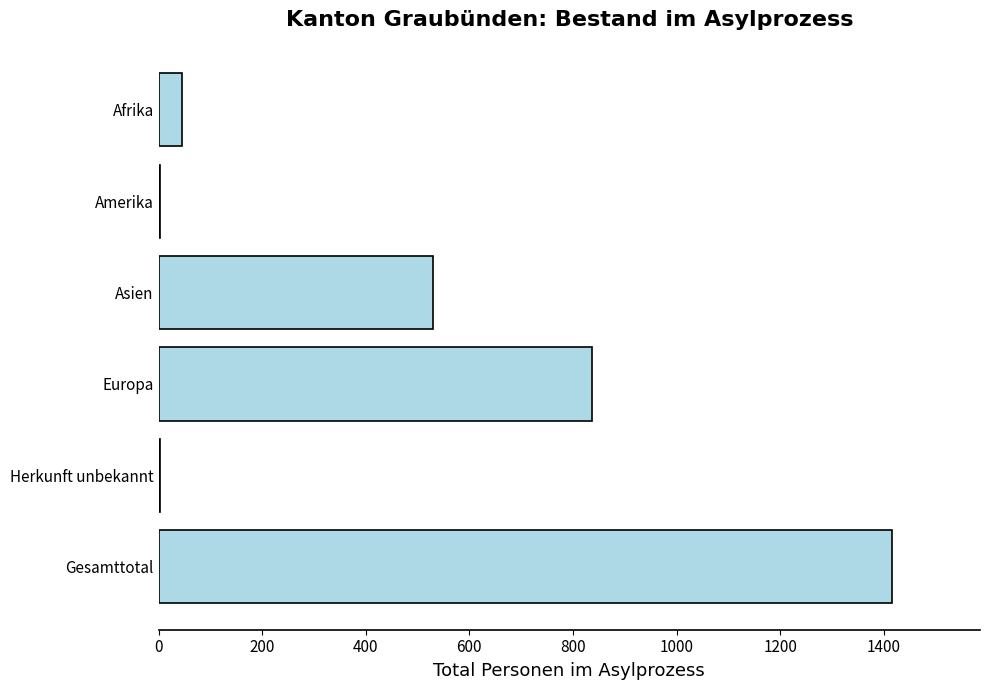

The value at Europa is 837. True or false?

True